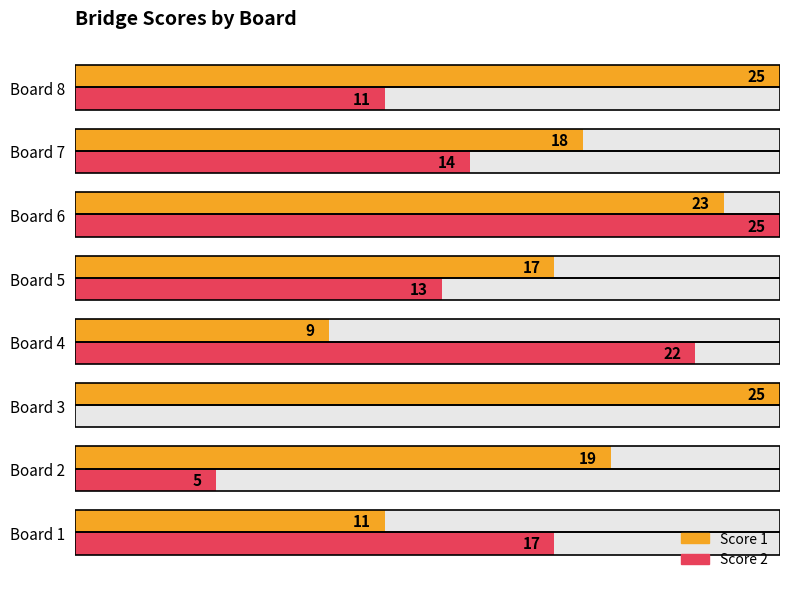

What is the value of the Score 1 bar at the 6th from the left?

23